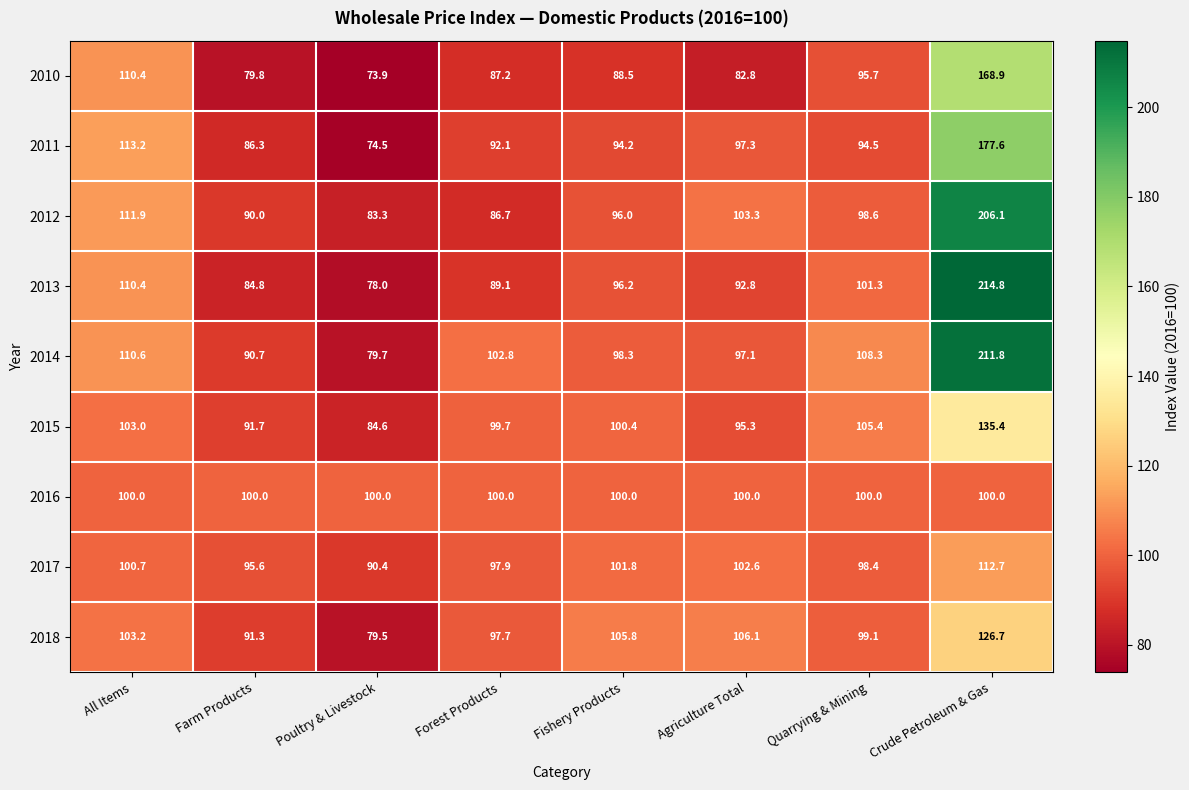

Which label corresponds to the smallest value in the chart?

Poultry & Livestock